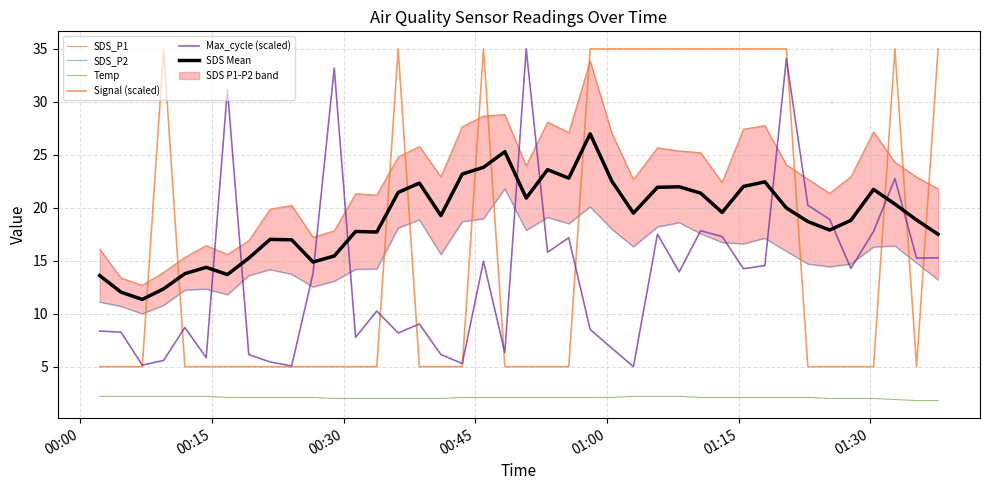

What is the maximum value for Max_cycle (scaled)?

35.0